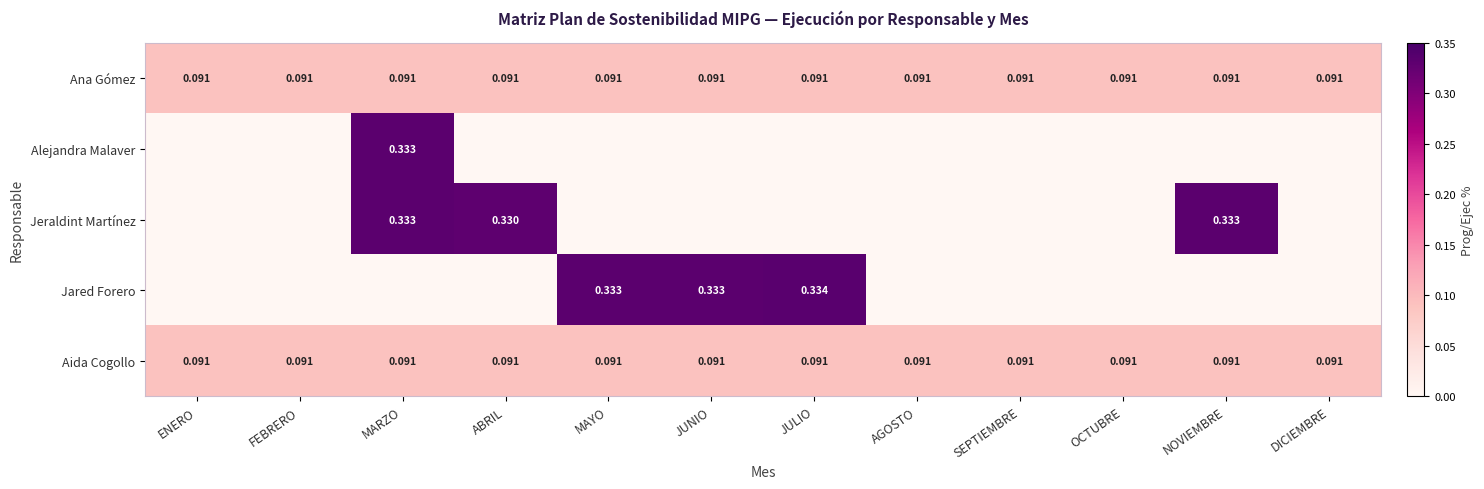

Is the value of Jeraldint Martínez at NOVIEMBRE greater than the value of Aida Cogollo at MARZO?

Yes